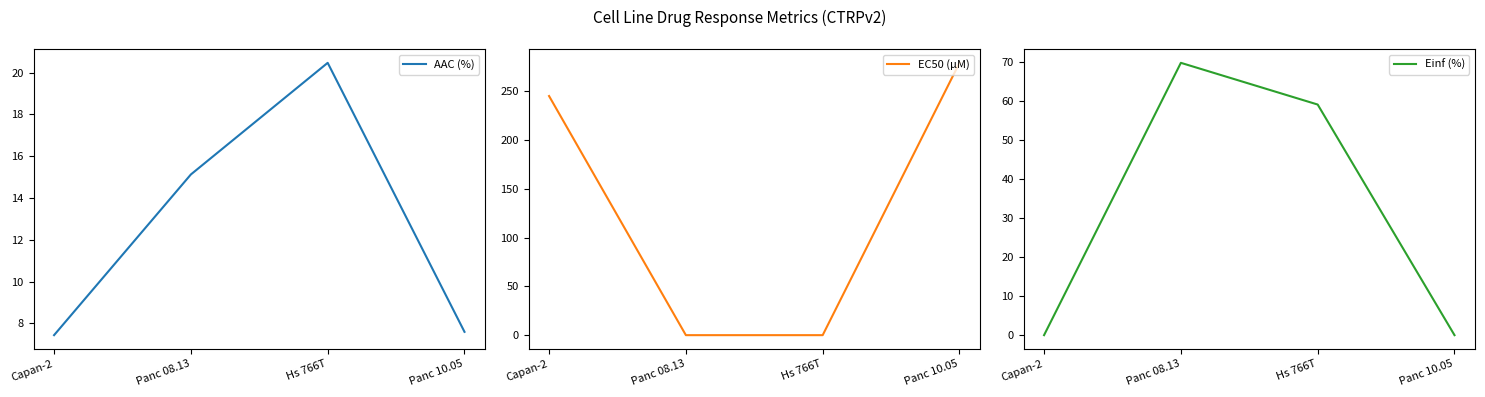

What are all the series names shown in the legend?

AAC (%), EC50 (µM), Einf (%)